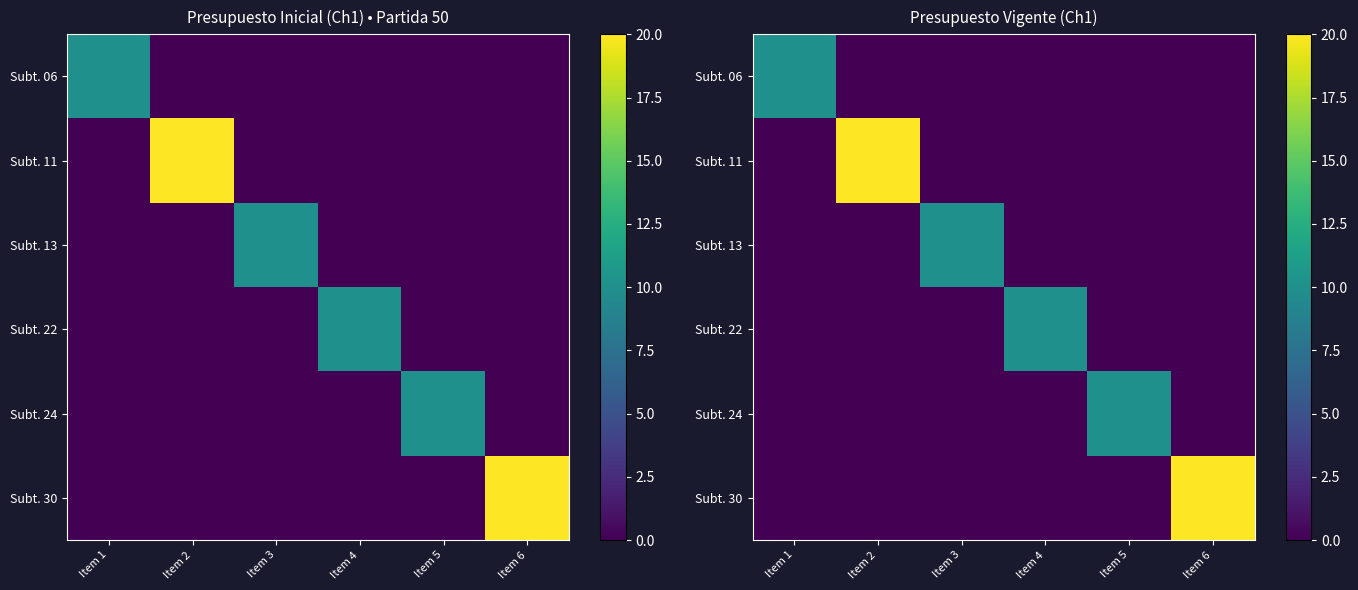

At Item 2, list the series in order from largest to smallest.

Subt. 11, Subt. 06, Subt. 13, Subt. 22, Subt. 24, Subt. 30